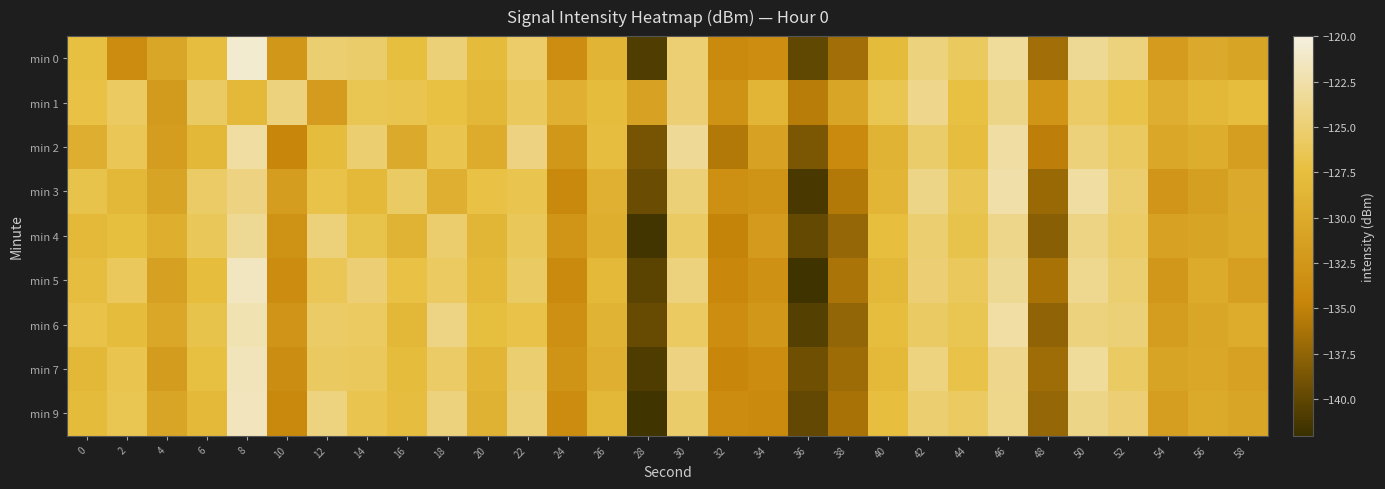

What is the spread (max minus min) of values at 50?

2.7